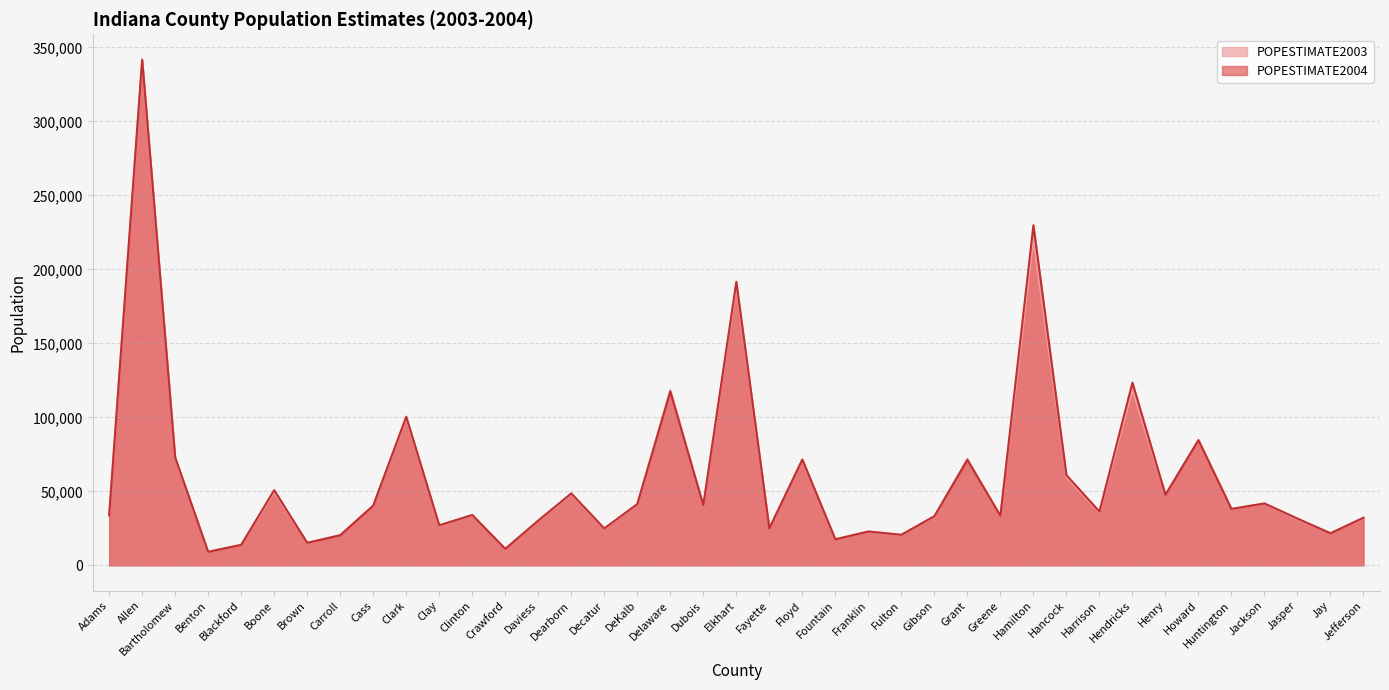

At how many categories does at least one series exceed 133250?

3